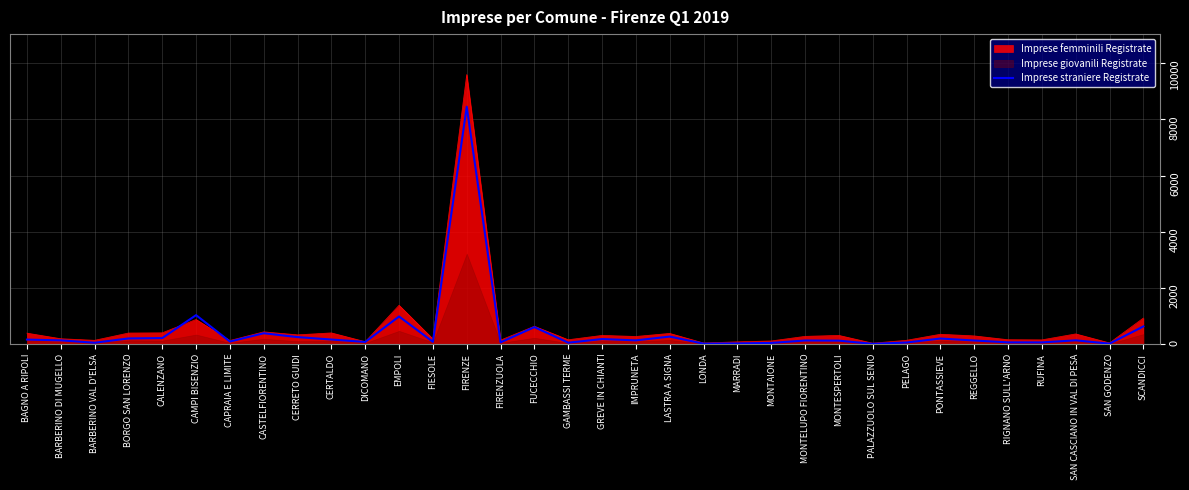

The value of Imprese straniere Registrate at CASTELFIORENTINO is 380. True or false?

True